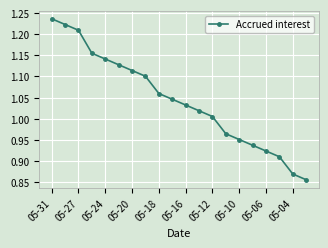

What is the difference between the second highest and second lowest values?

0.4